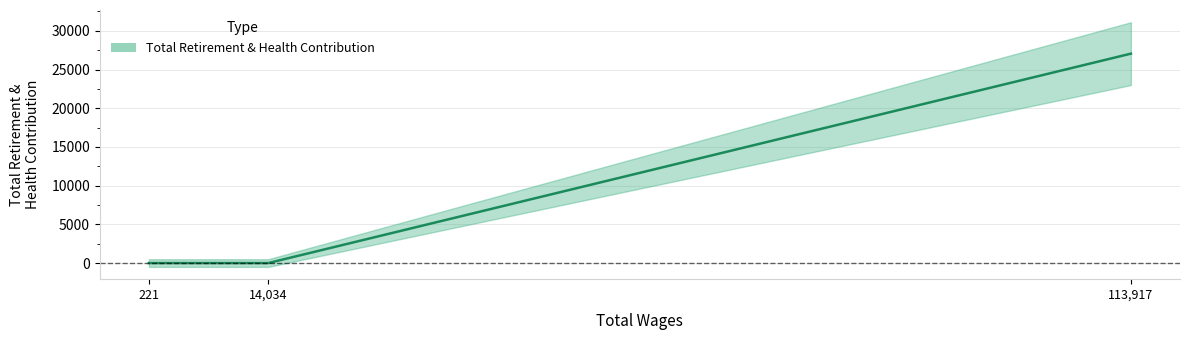

Is it true that the value at S-Student (221) is 0?

True